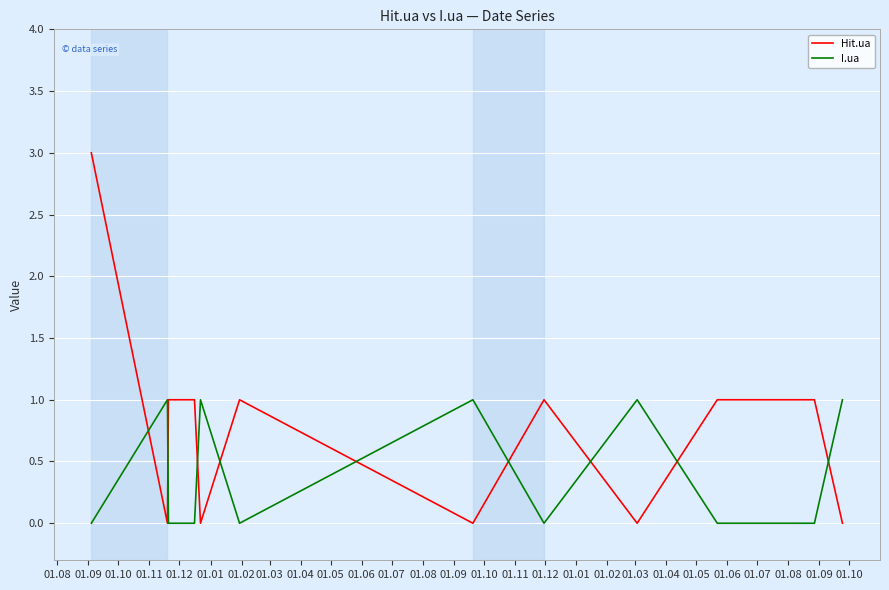

Which series has the largest total across all categories?

Hit.ua